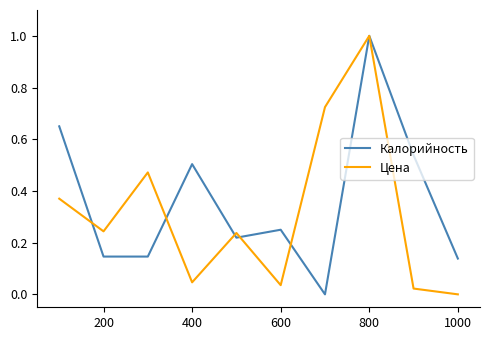

What are all the series names shown in the legend?

Калорийность, Цена